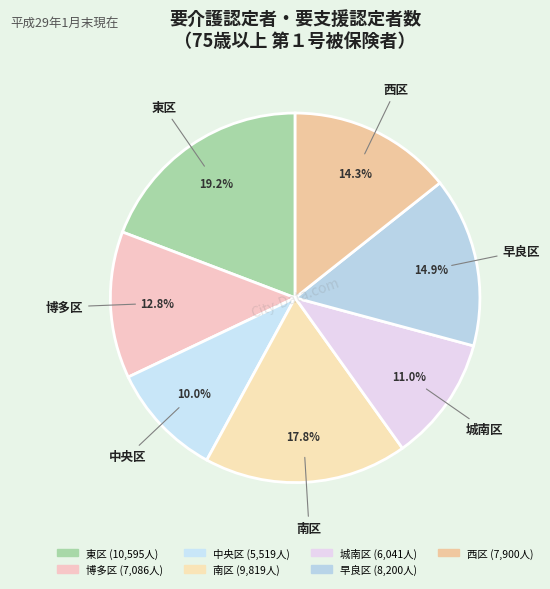

To the nearest percent, what is the difference between the largest and smallest slice percentages?

9%